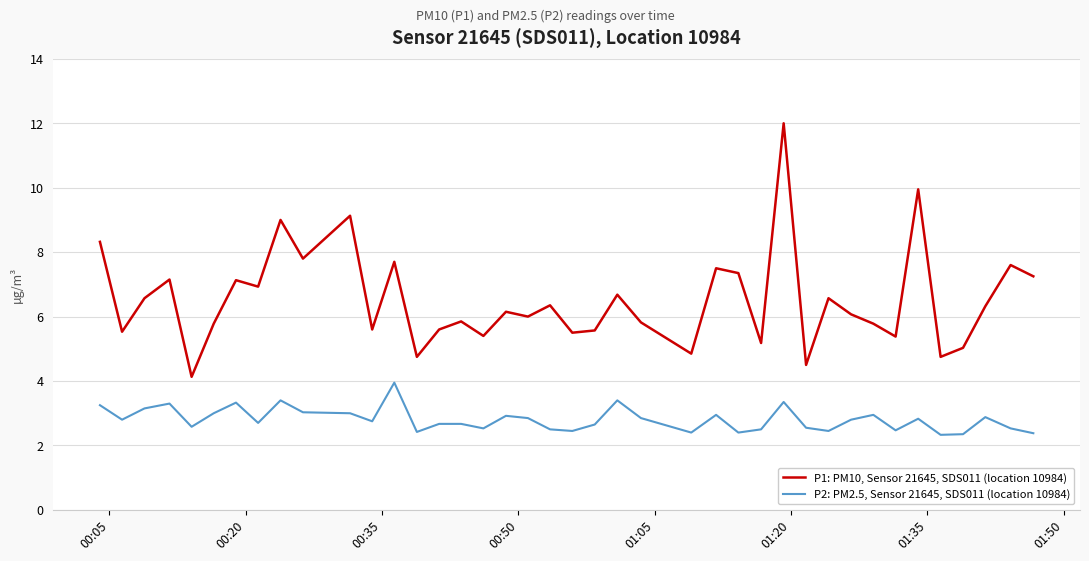

What is the minimum value shown in the chart?

2.3